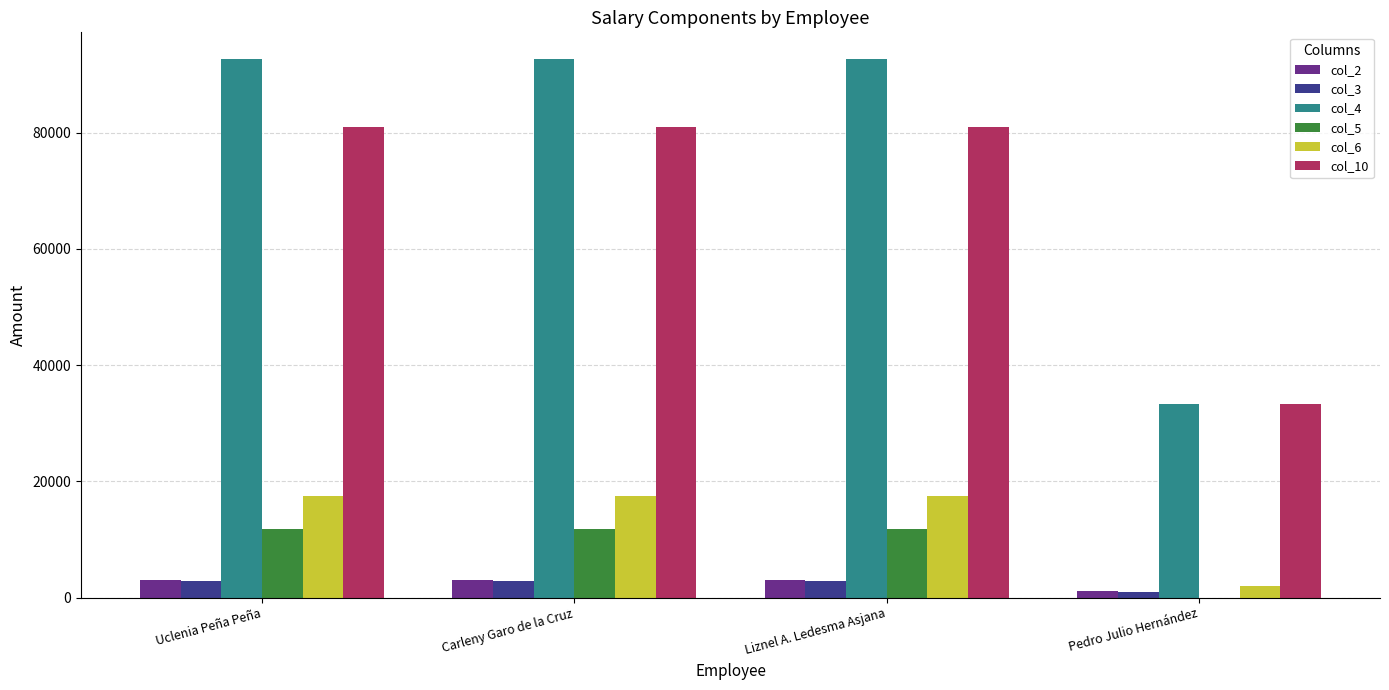

Count the number of categories in the chart.

4